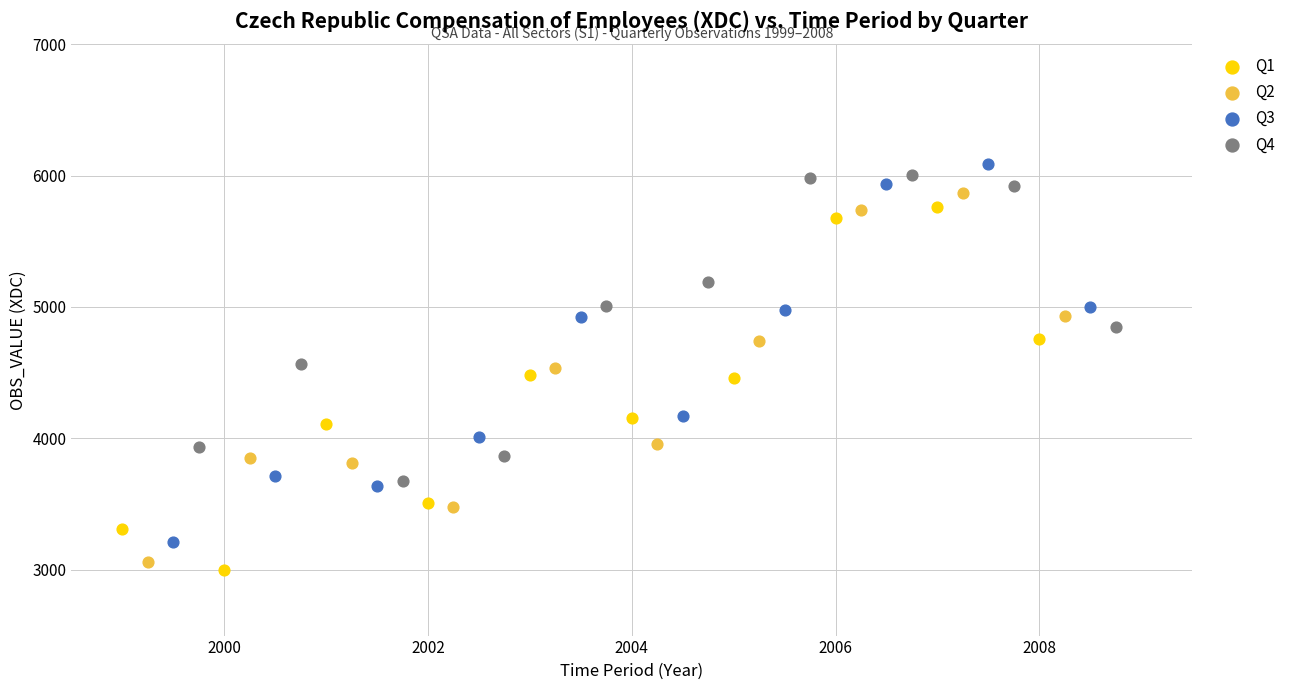

What are all the series names shown in the legend?

Q1, Q2, Q3, Q4